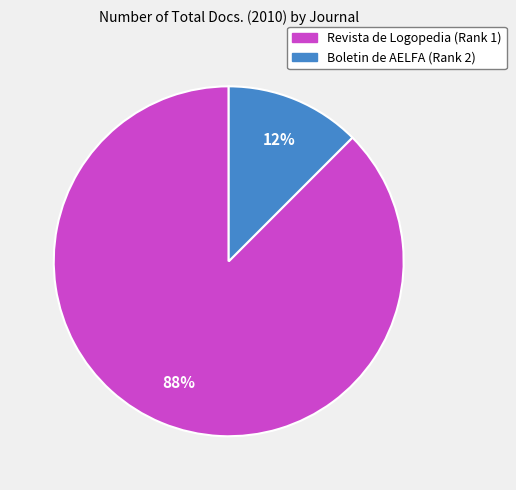

How many slices are in this pie chart?

2